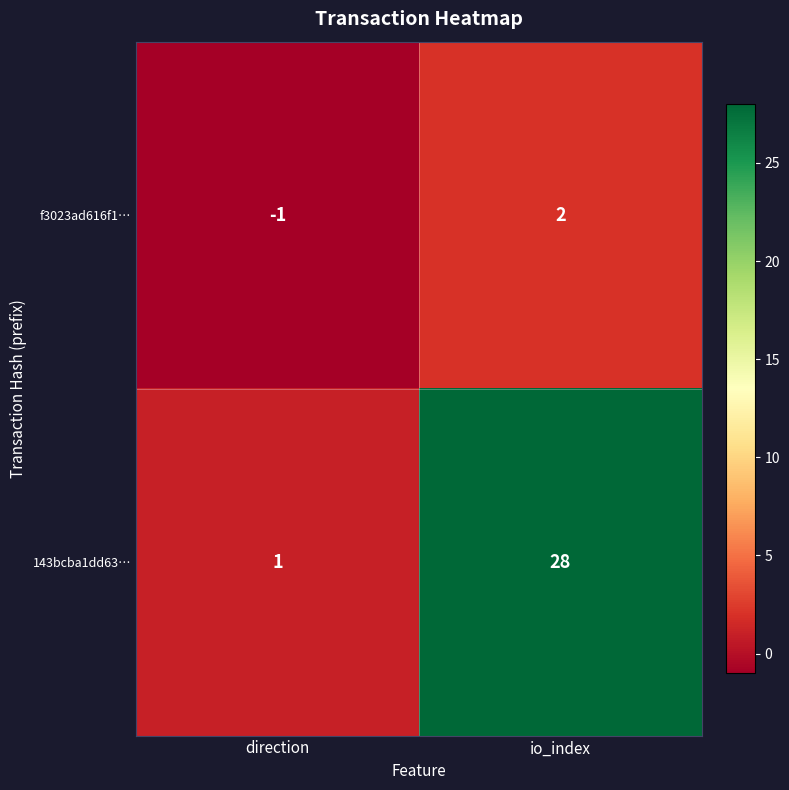

Is it true that 143bcba1dd63… equals 2 at direction?

False